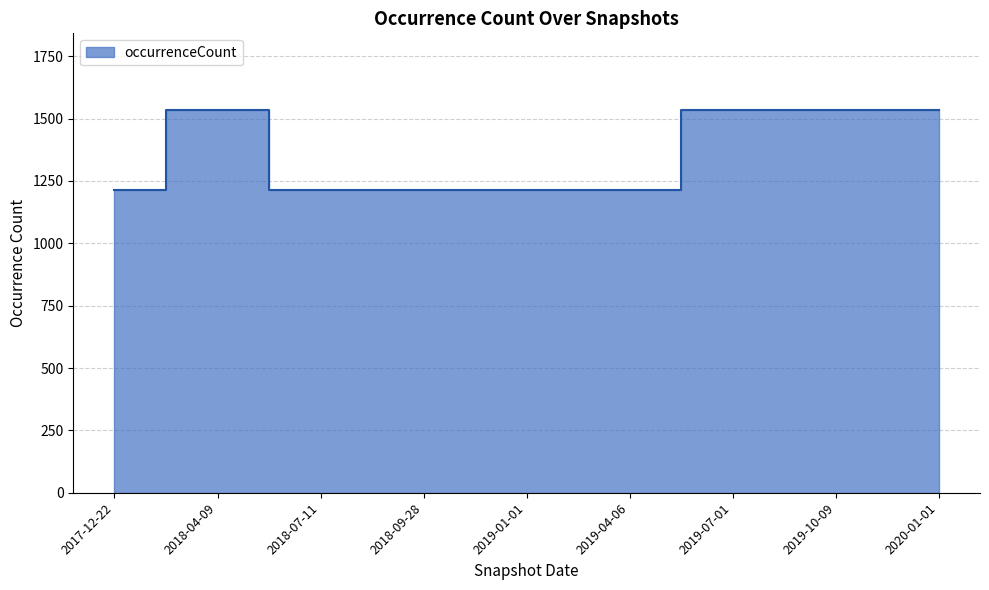

What position from the right is 2019-01-01?

5